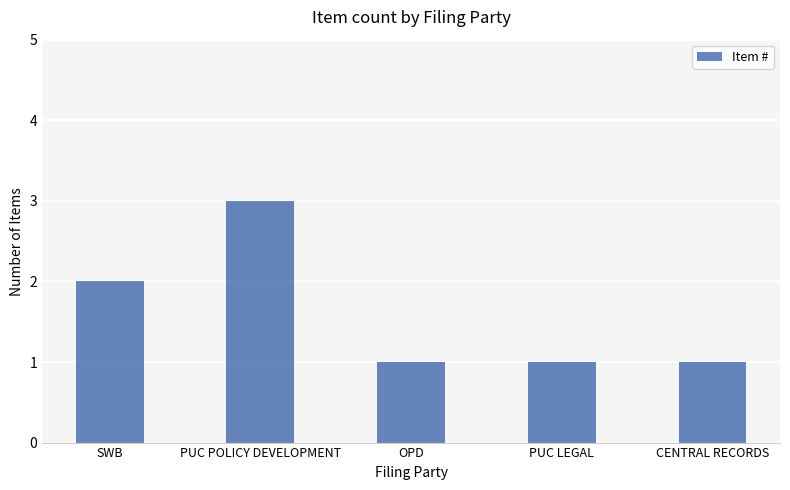

Is it true that the value at OPD is 1?

True